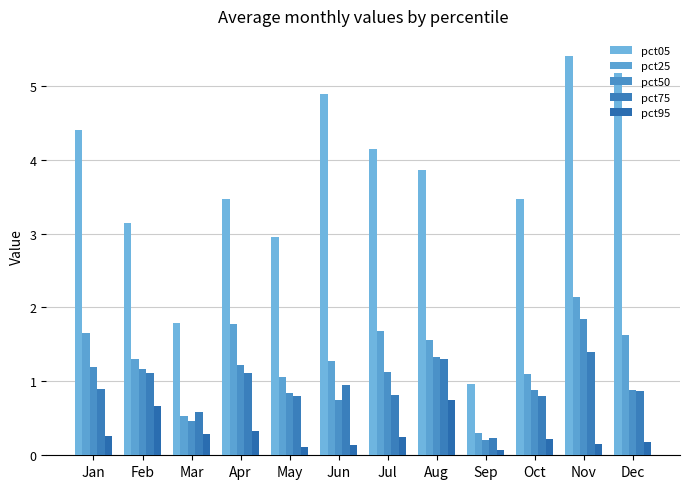

Are the bars grouped side by side (vs. stacked)?

Yes